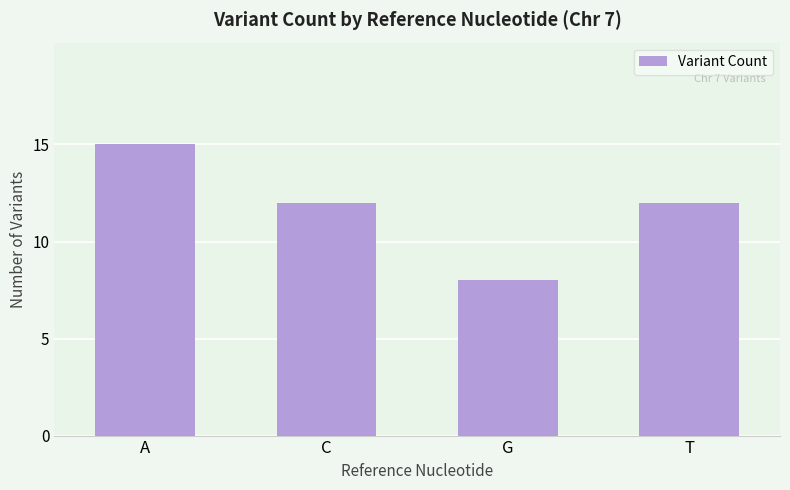

Reading left to right, transcribe all the data shown in this chart.

15	12	8	12